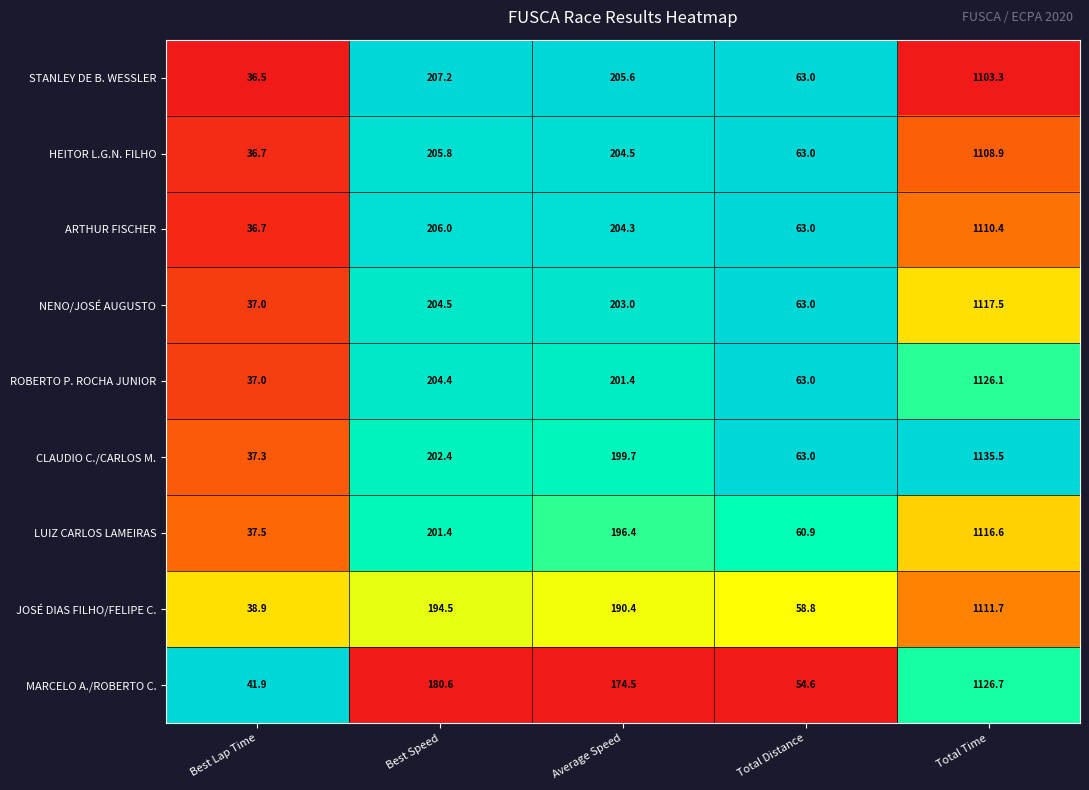

What is the greatest value displayed?

1135.5